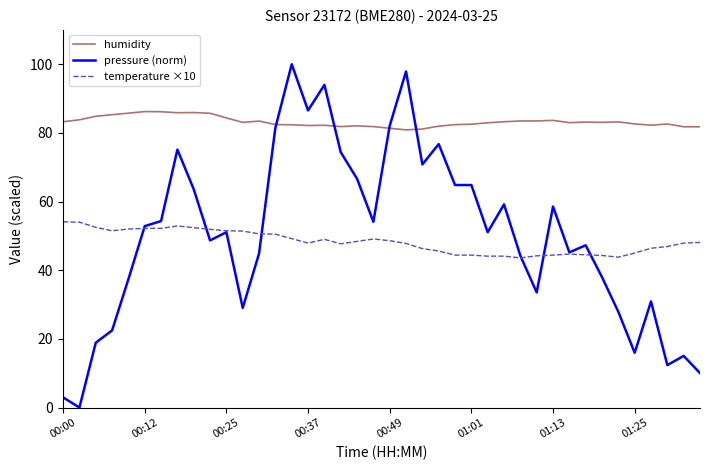

What is the maximum value for temperature ×10?

54.1